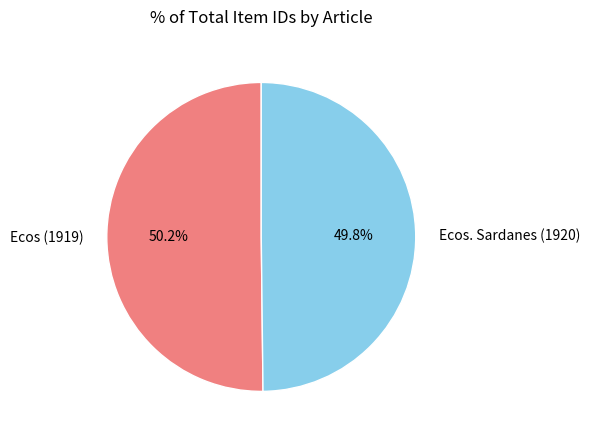

Combined, what portion of the pie is Ecos. Sardanes (1920) and Ecos (1919)?

100.0%